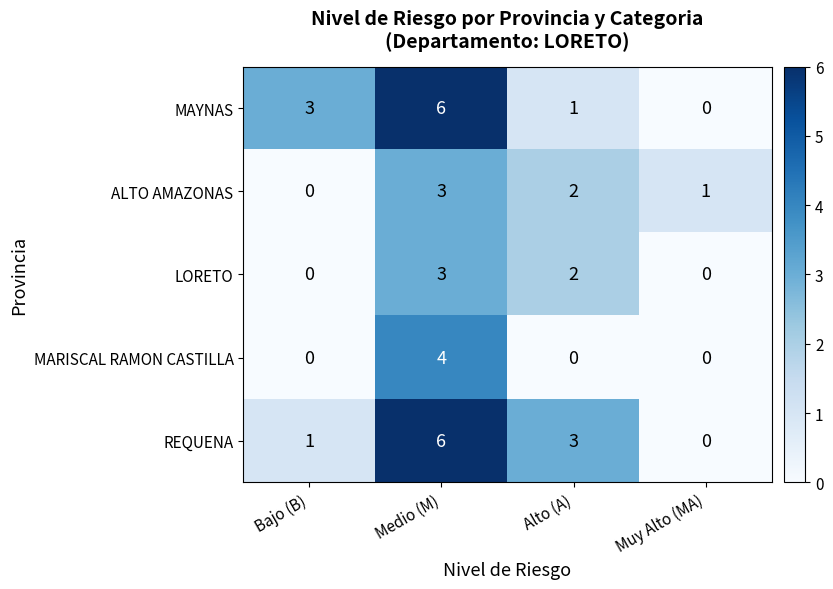

Reading left to right, extract all data points from this chart.

MAYNAS: 3	6	1	0
ALTO AMAZONAS: 0	3	2	1
LORETO: 0	3	2	0
MARISCAL RAMON CASTILLA: 0	4	0	0
REQUENA: 1	6	3	0